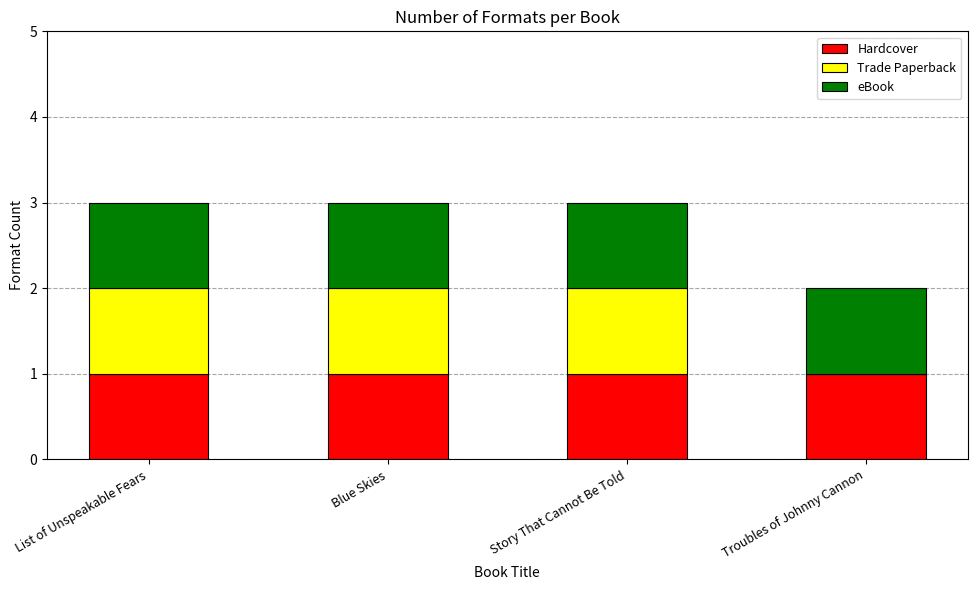

What is the total value across all series at Story That Cannot Be Told?

3